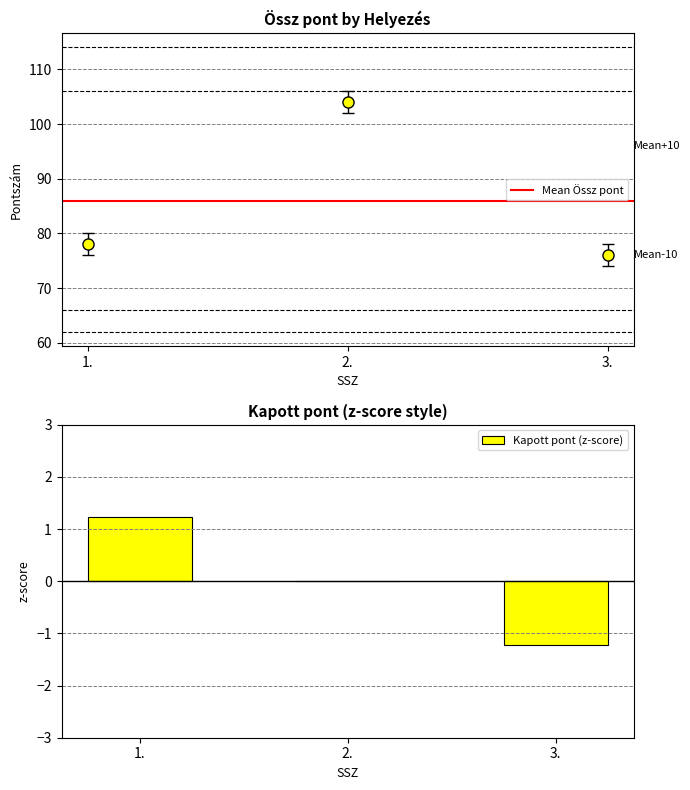

Reading left to right, extract all data points from this chart.

1.=1.2	2.=0.0	3.=-1.2